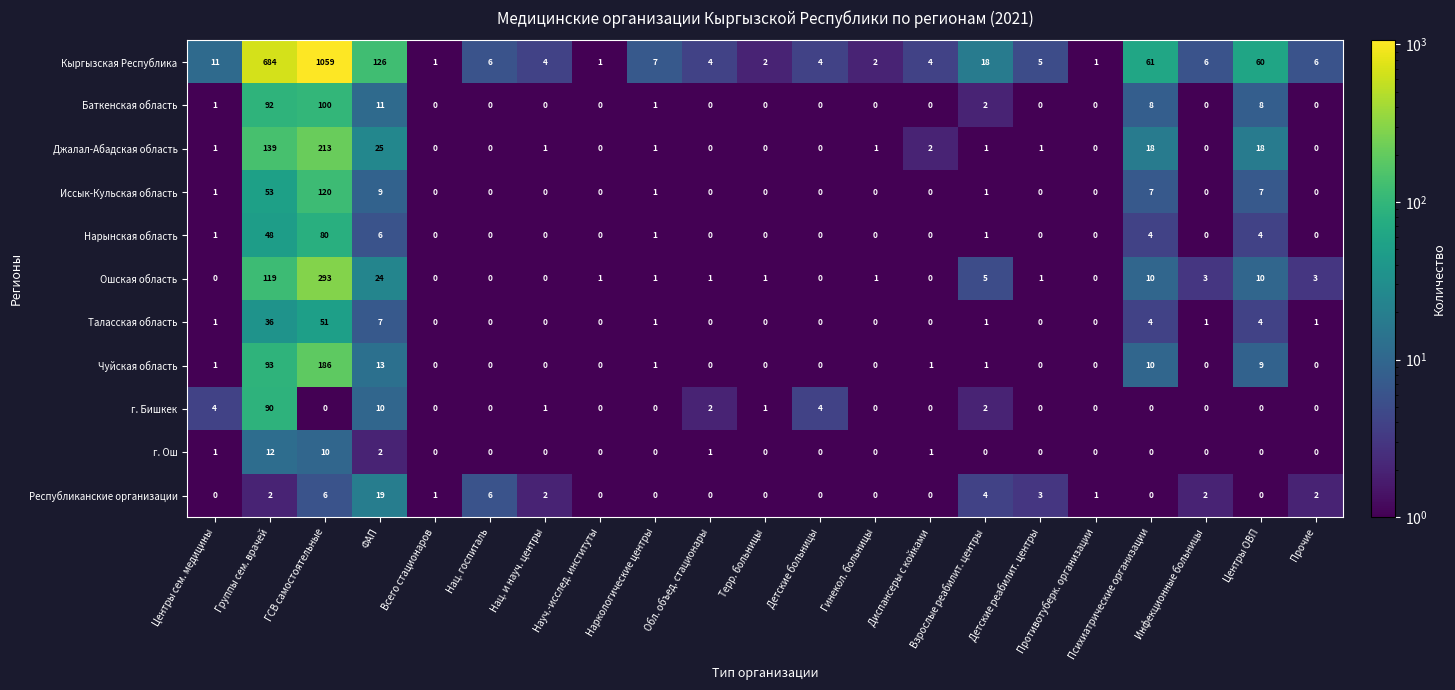

What is the spread (max minus min) of values at Нац. госпиталь?

6